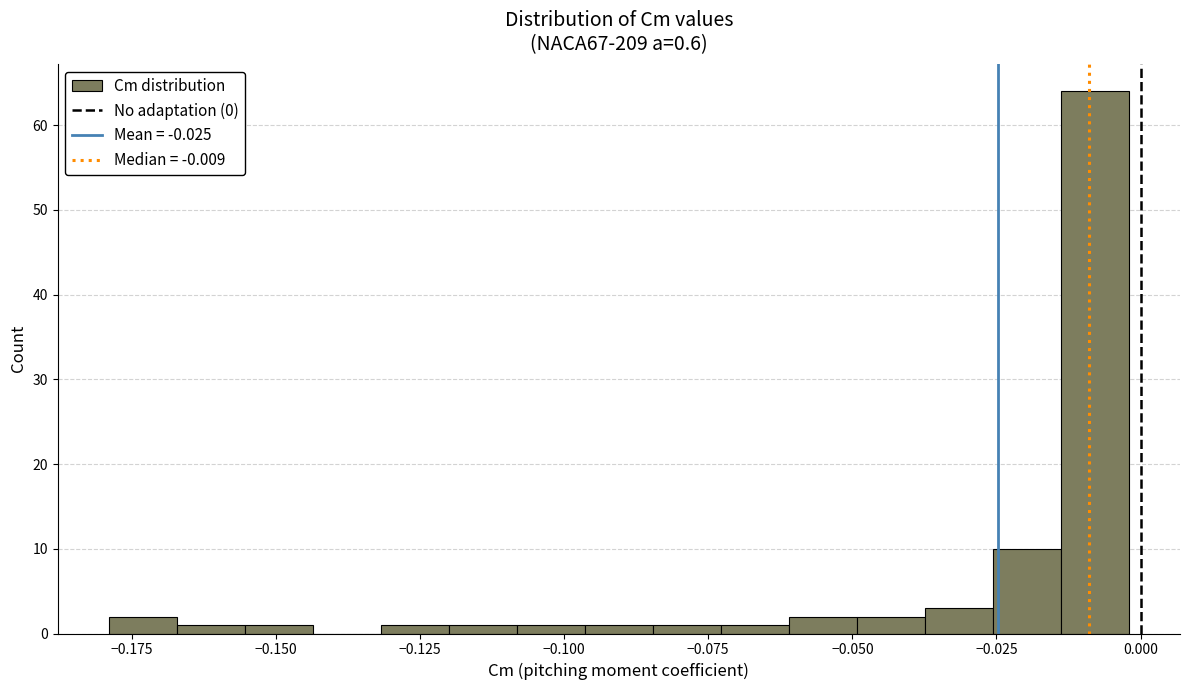

Read against the x-axis, roughly where is the centre of the tallest bar?

-0.010